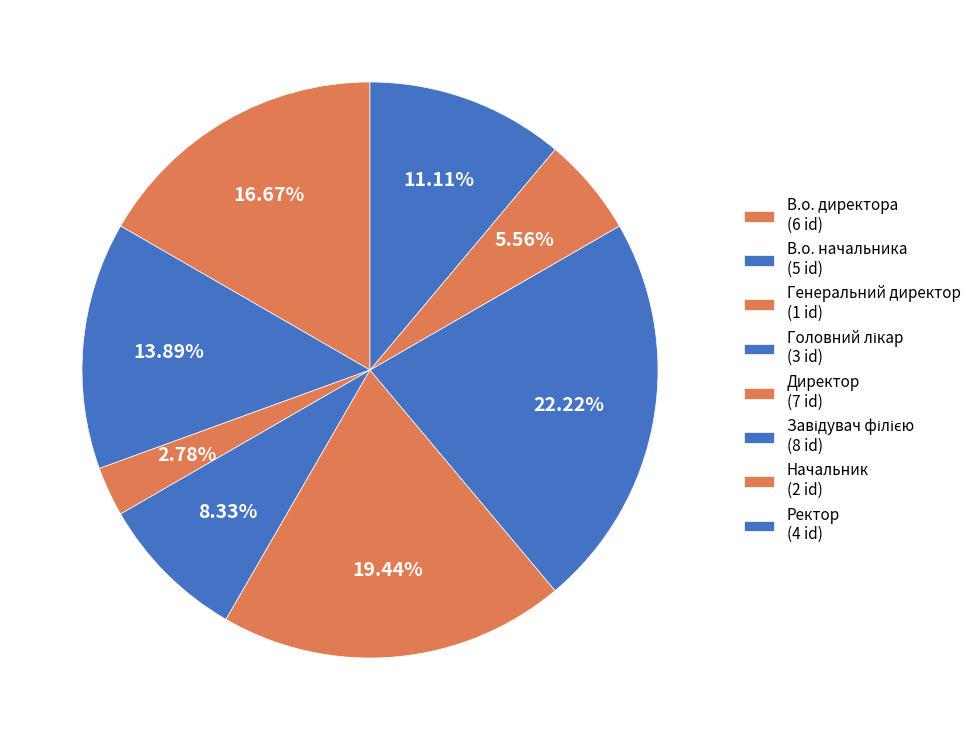

To the nearest percent, what percentage of the pie is Начальник?

6%